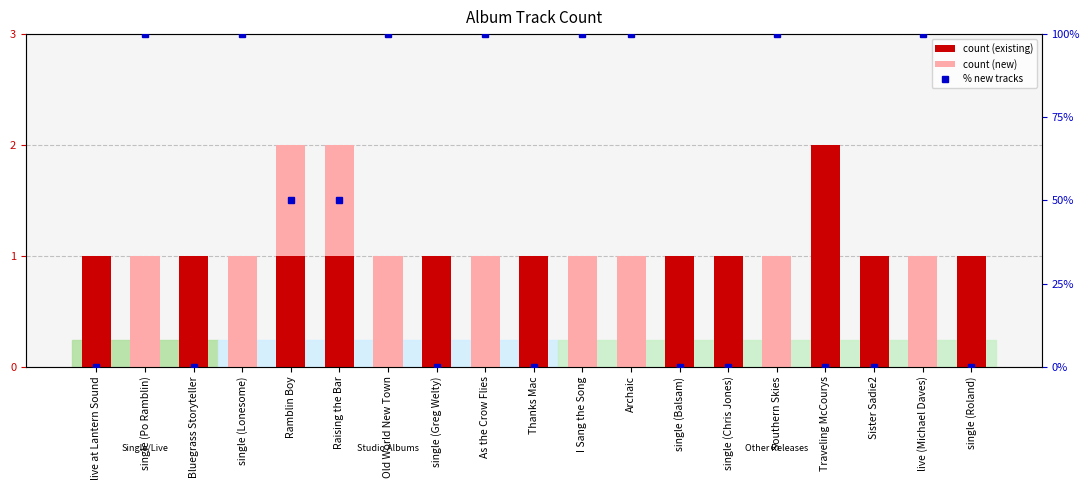

How many positive values does the % new tracks series have?

10